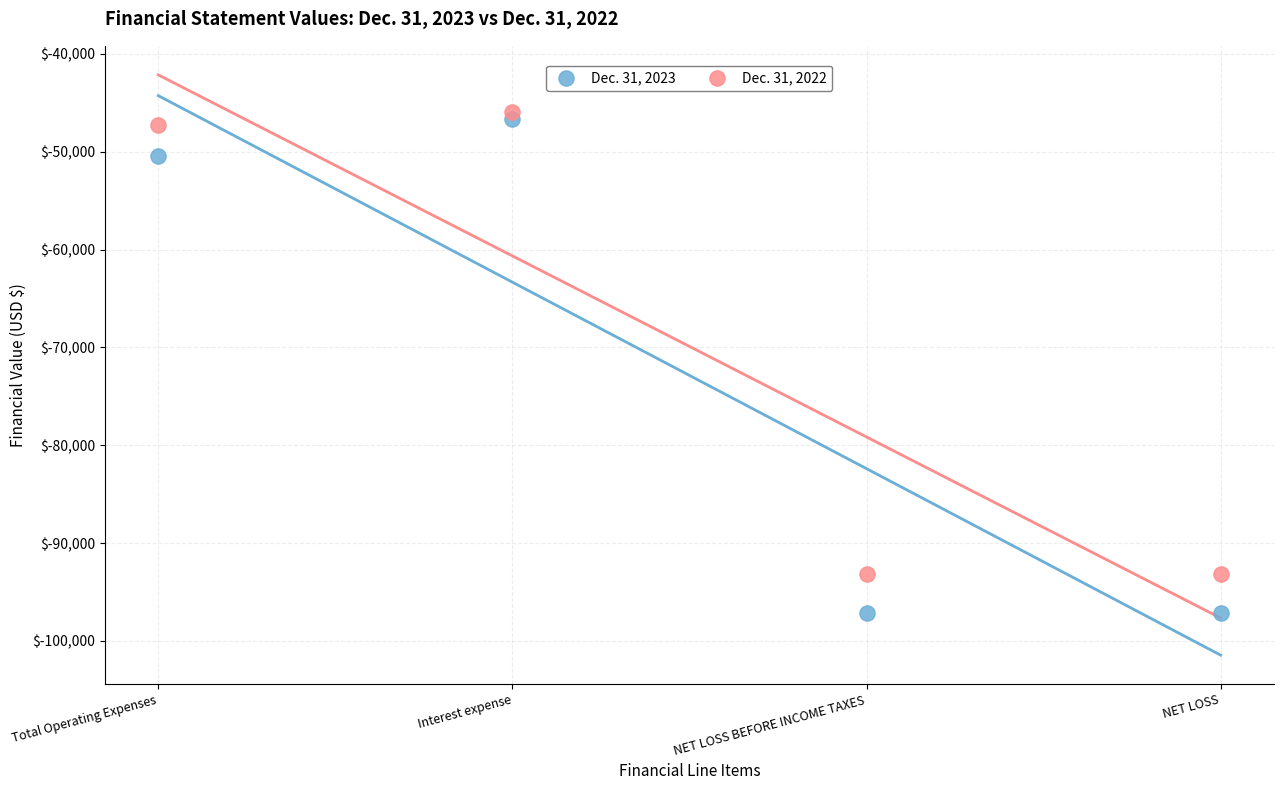

In the Dec. 31, 2022 series, what Y value is closest to -69551?

-47303